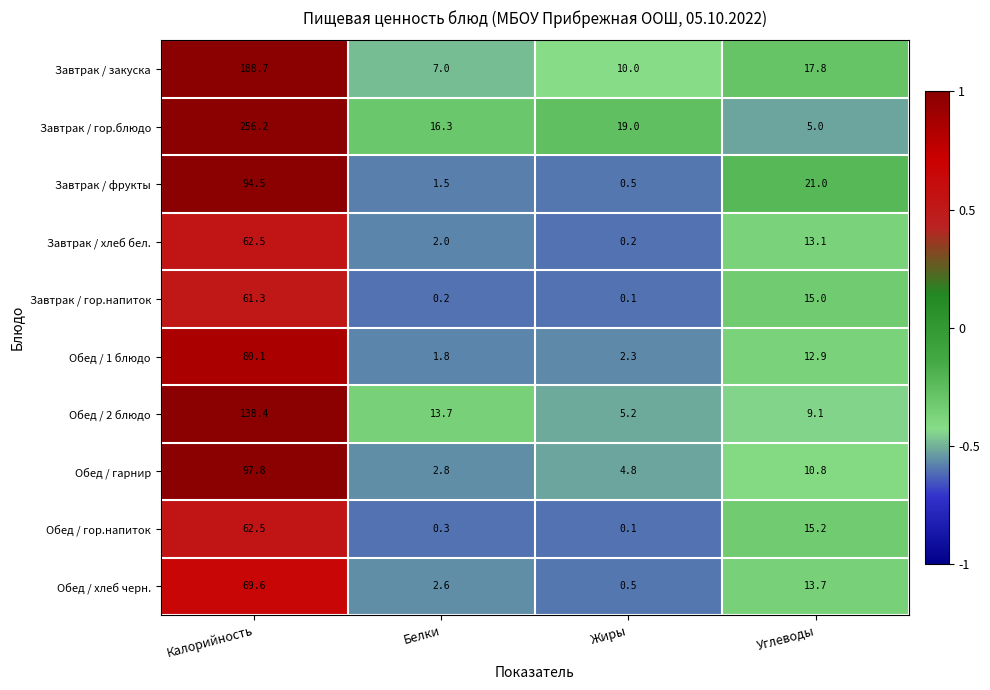

What is the greatest value displayed?

256.2